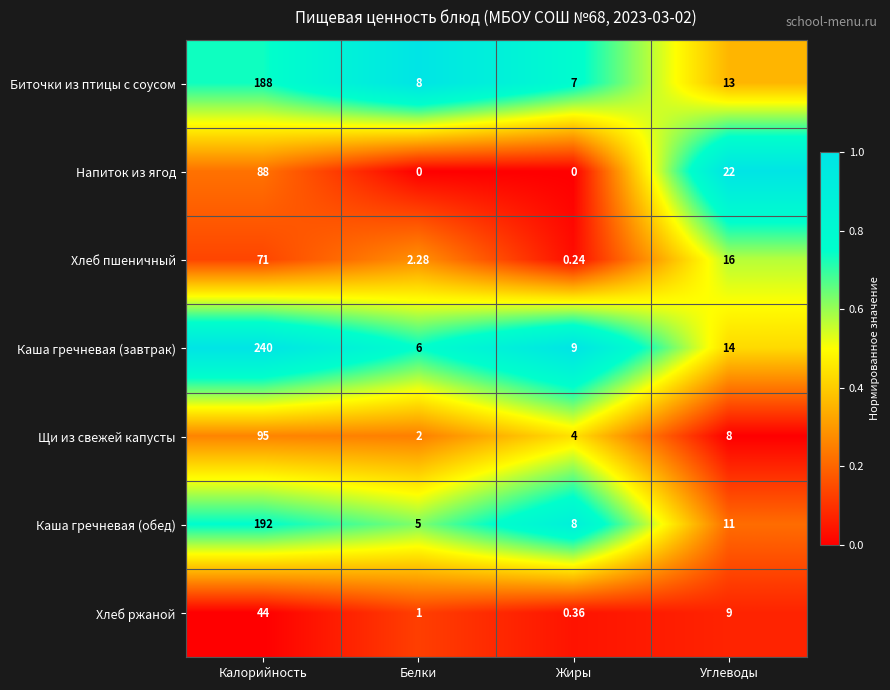

At which label does Хлеб ржаной first exceed 9?

Калорийность